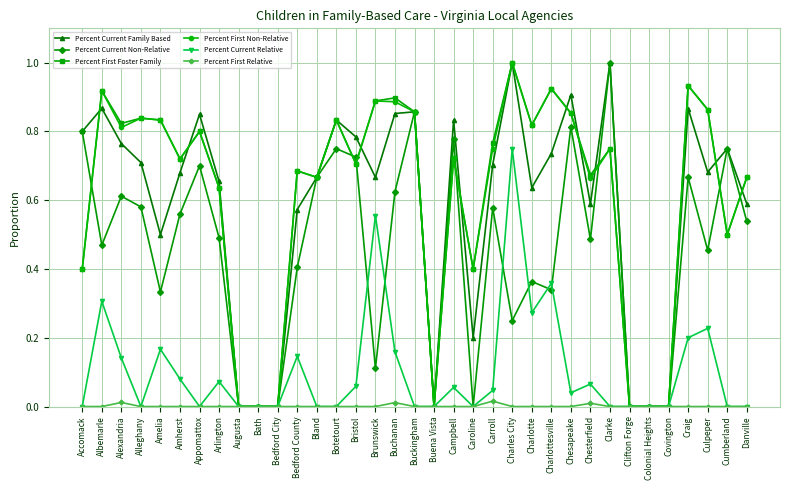

At which category is the sum across all series the highest?

Charles City